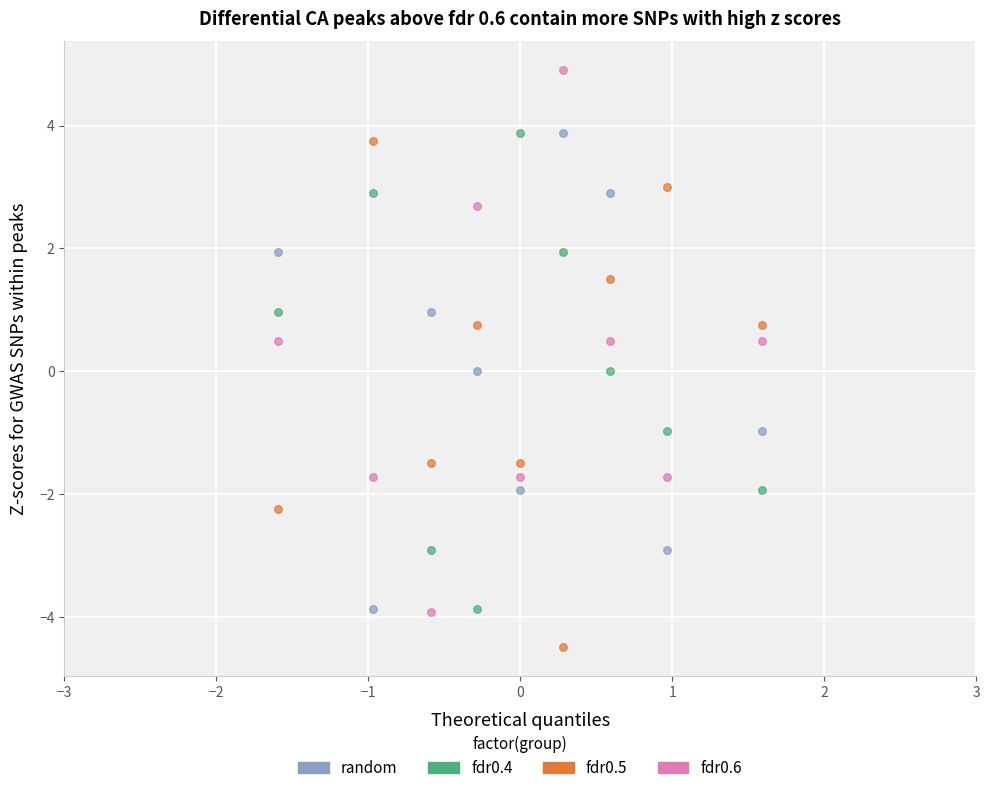

Which series reaches the maximum Y coordinate?

fdr0.6